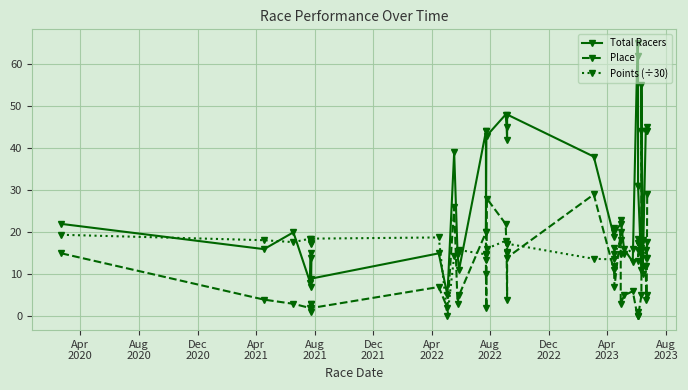

True or false: Place has a value of -26.5 at 32.

False